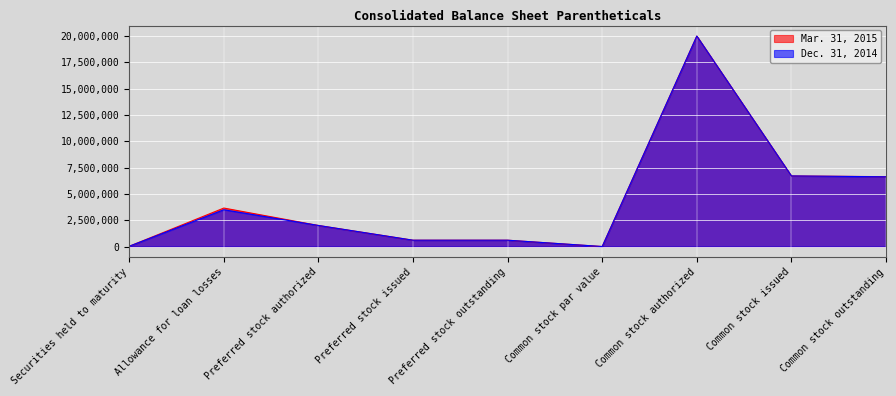

Which label corresponds to the largest value in the chart?

Common stock authorized